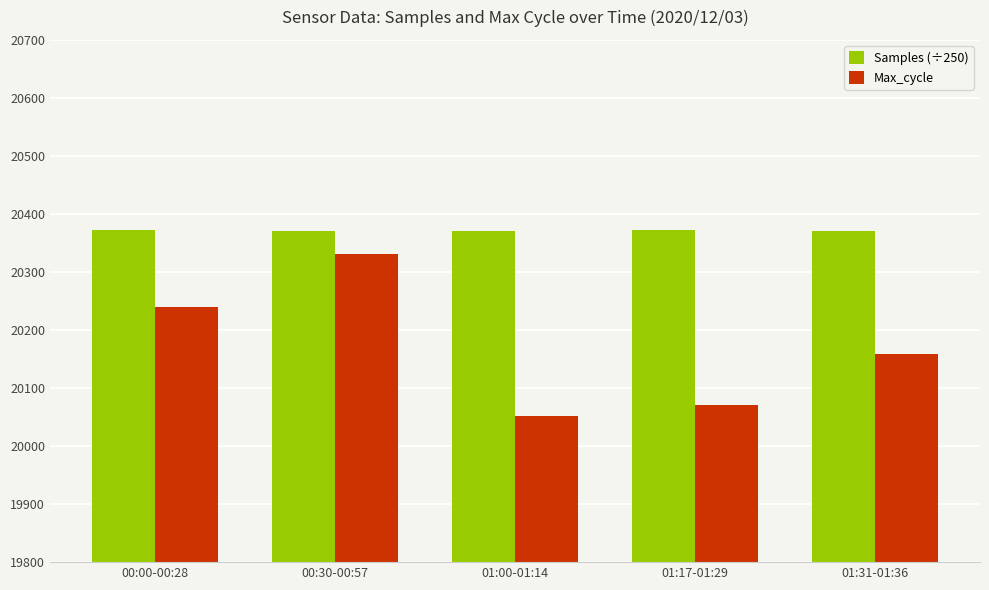

How many data points in Samples (÷250) are less than 20371?

2